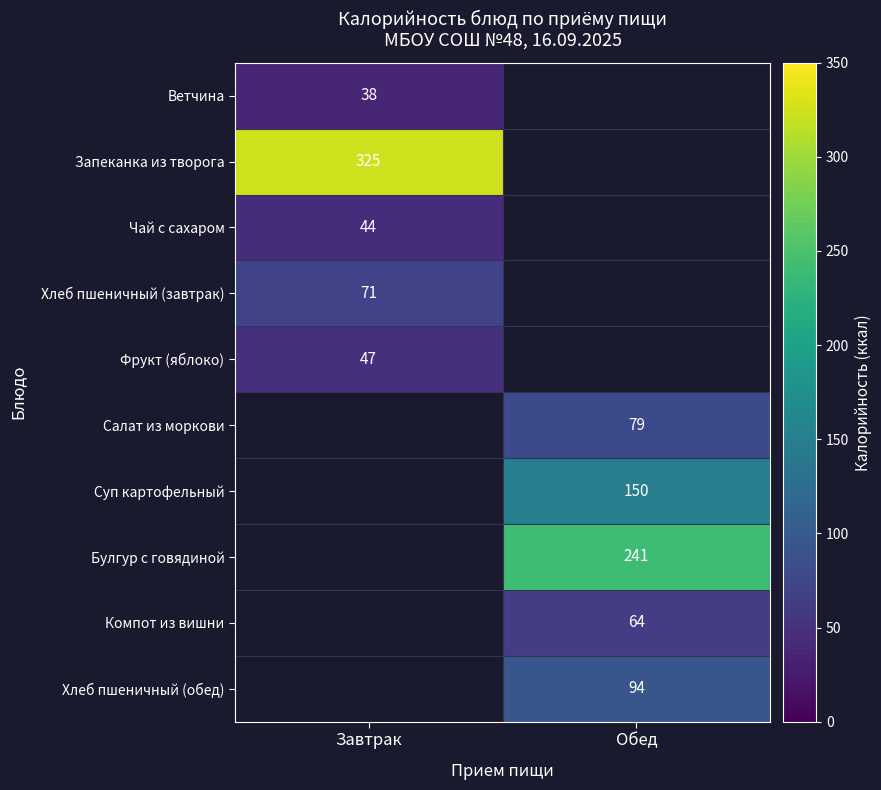

Count the number of categories in the chart.

2